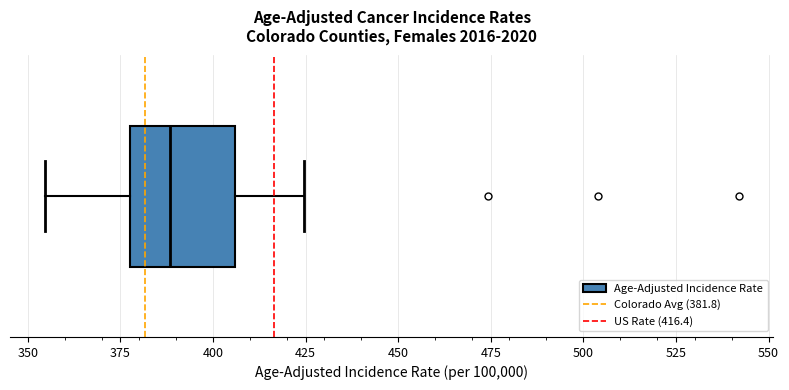

Read this box plot against the x-axis: the position of the median line, the range covered by the box, and the ends of both whiskers. The values are not printed on the chart, so give them approximately, as read against the axis.

median 390, box 380 to 405, whiskers 355 to 425